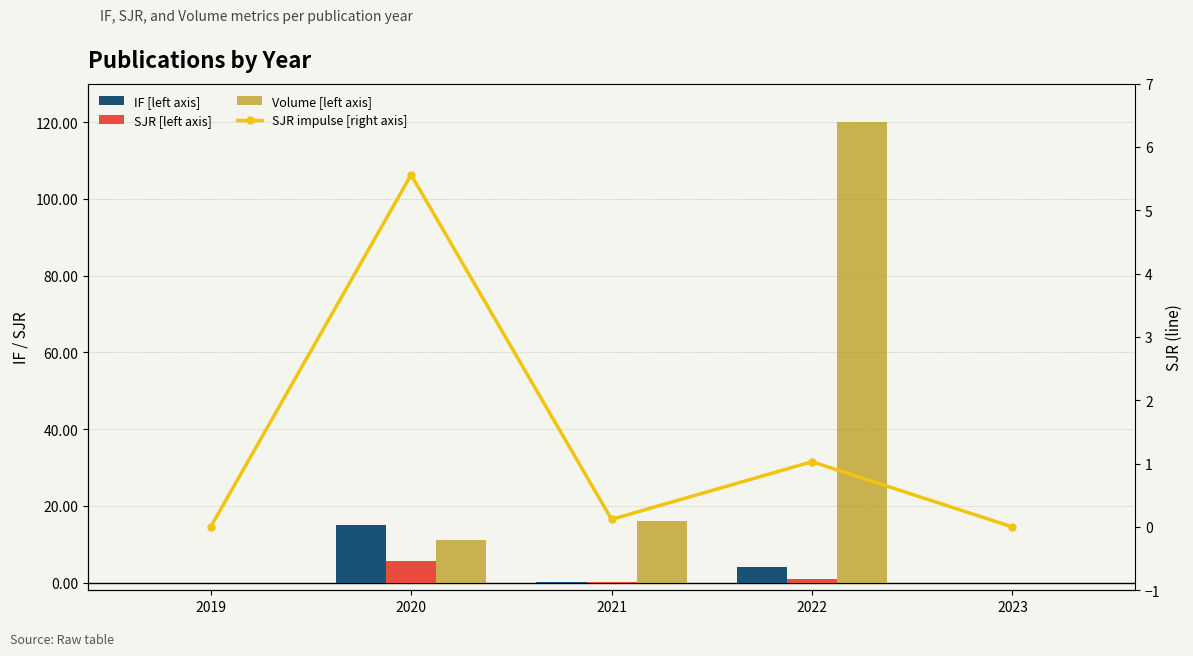

What is the difference between the IF [left axis] values at 2020 and 2022?

10.9